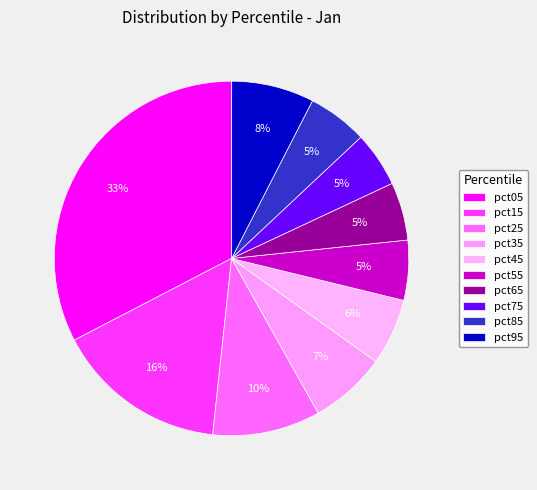

How much of the chart is everything except pct65?

94.7%